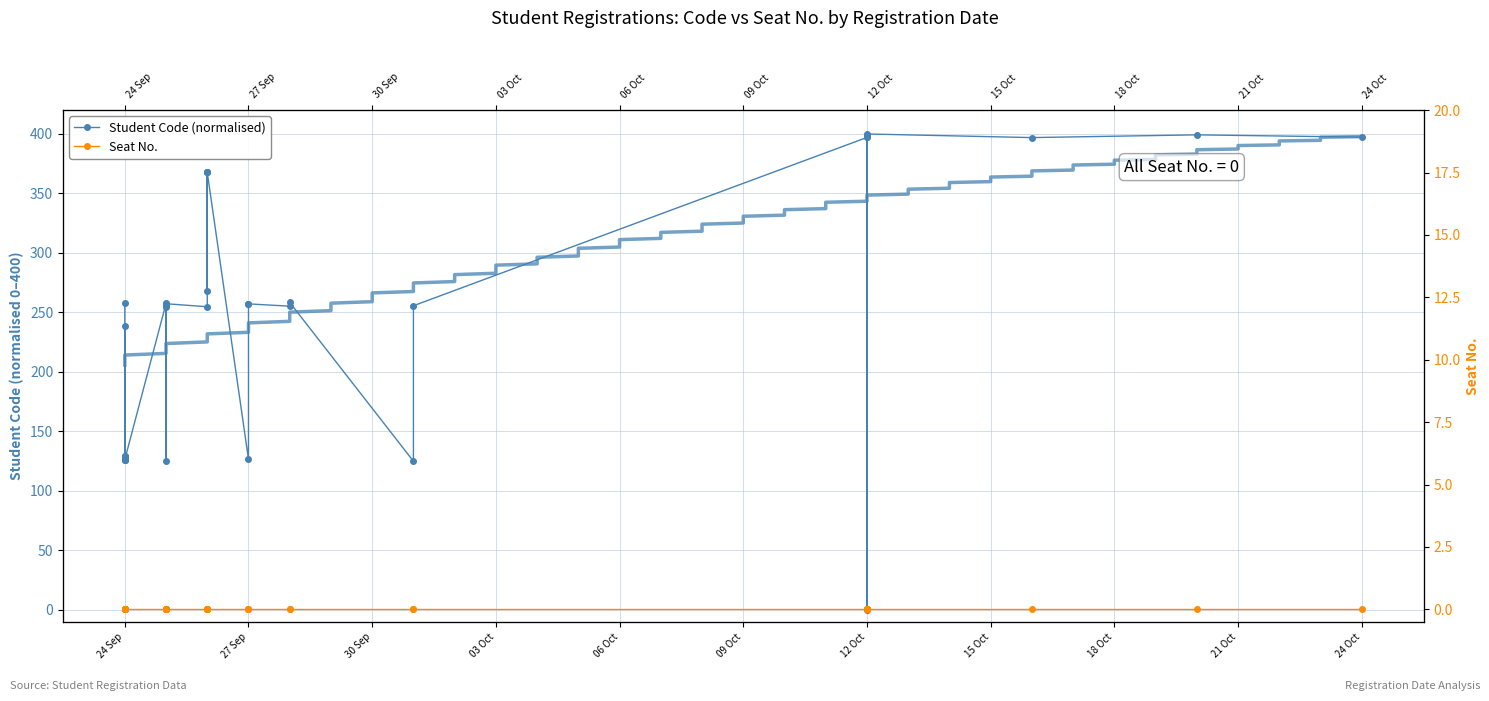

What is the approximate value of Student Code (normalised) at 12 Oct?

399.5